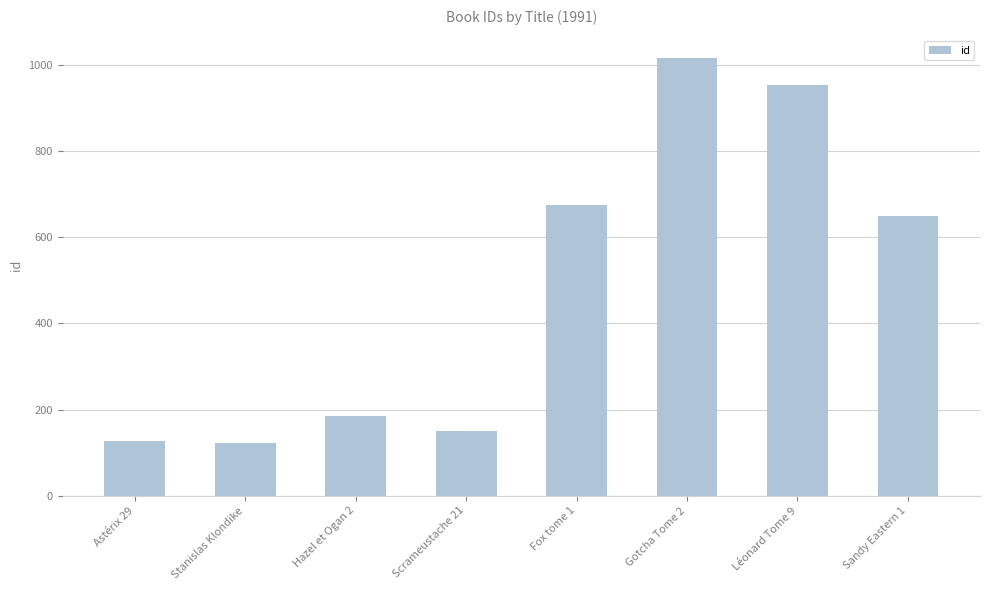

What is the difference between the values at Sandy Eastern 1 and Gotcha Tome 2?

369